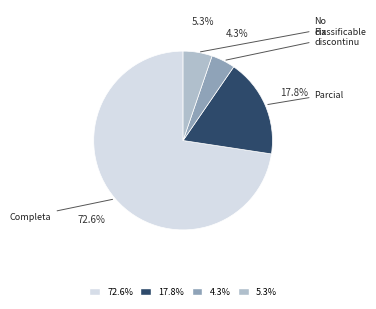

Is there any slice that represents more than half of the pie?

Yes